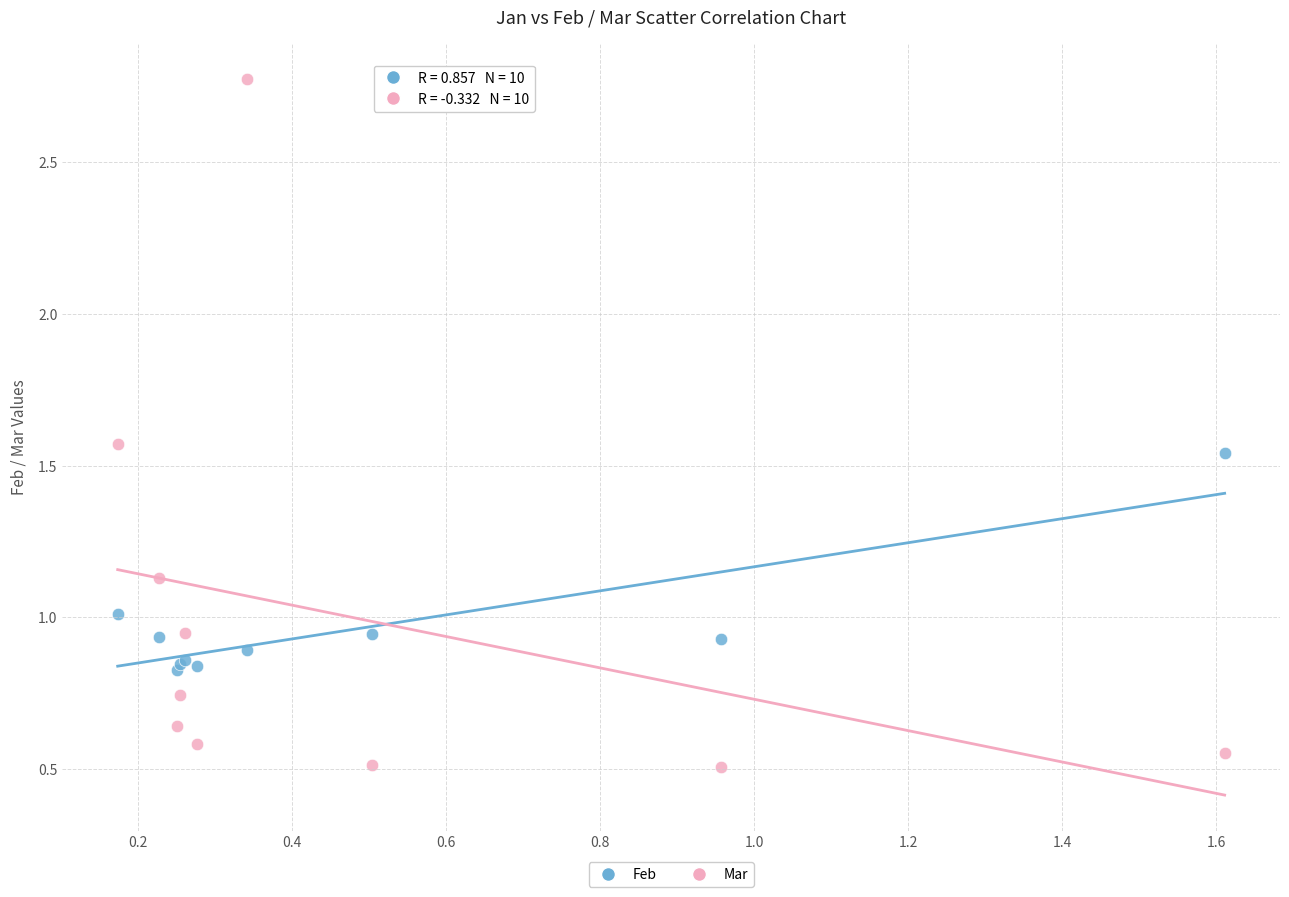

Which series contains the lowest Y value?

Mar